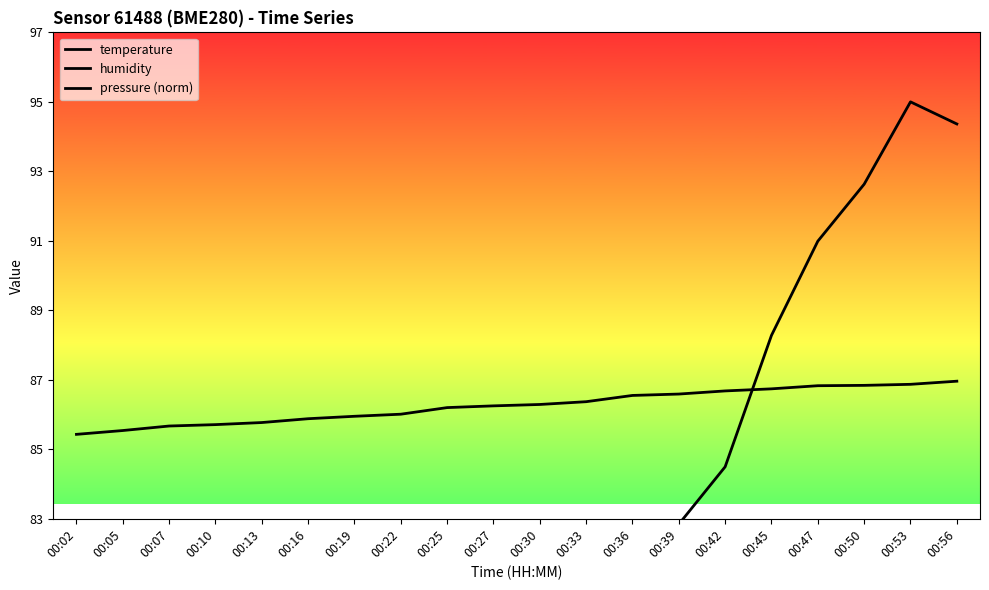

What is the value of the temperature point at the 13th from the left?

7.0